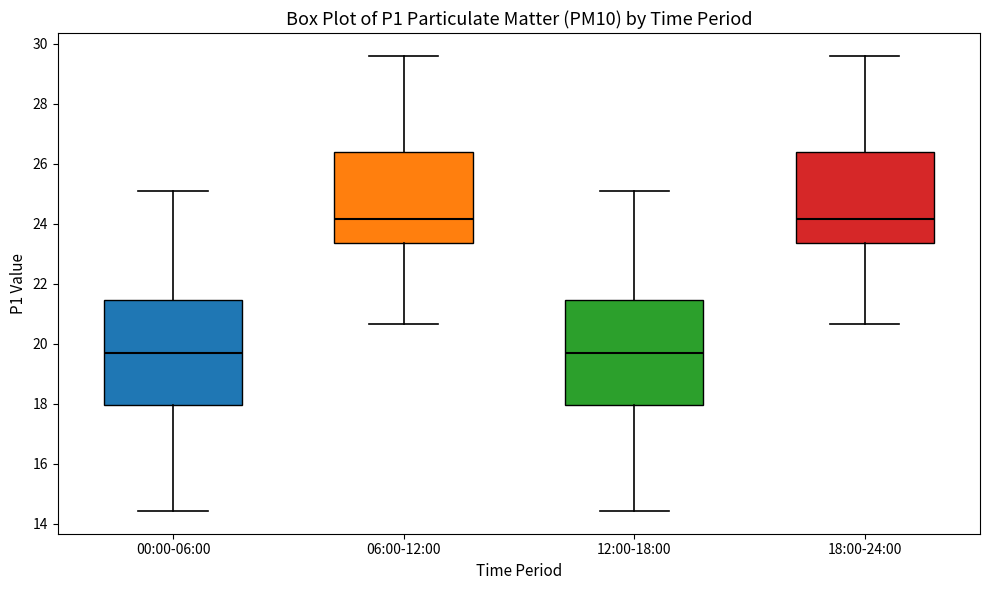

Reading left to right, read every box against the y-axis: the position of its median line, the range the box covers, and the ends of its whiskers. The values are not printed on the chart, so give them approximately, as read against the axis.

00:00-06:00: median 19.8, box 18.0 to 21.4, whiskers 14.4 to 25.2
06:00-12:00: median 24.2, box 23.4 to 26.4, whiskers 20.6 to 29.6
12:00-18:00: median 19.8, box 18.0 to 21.4, whiskers 14.4 to 25.2
18:00-24:00: median 24.2, box 23.4 to 26.4, whiskers 20.6 to 29.6